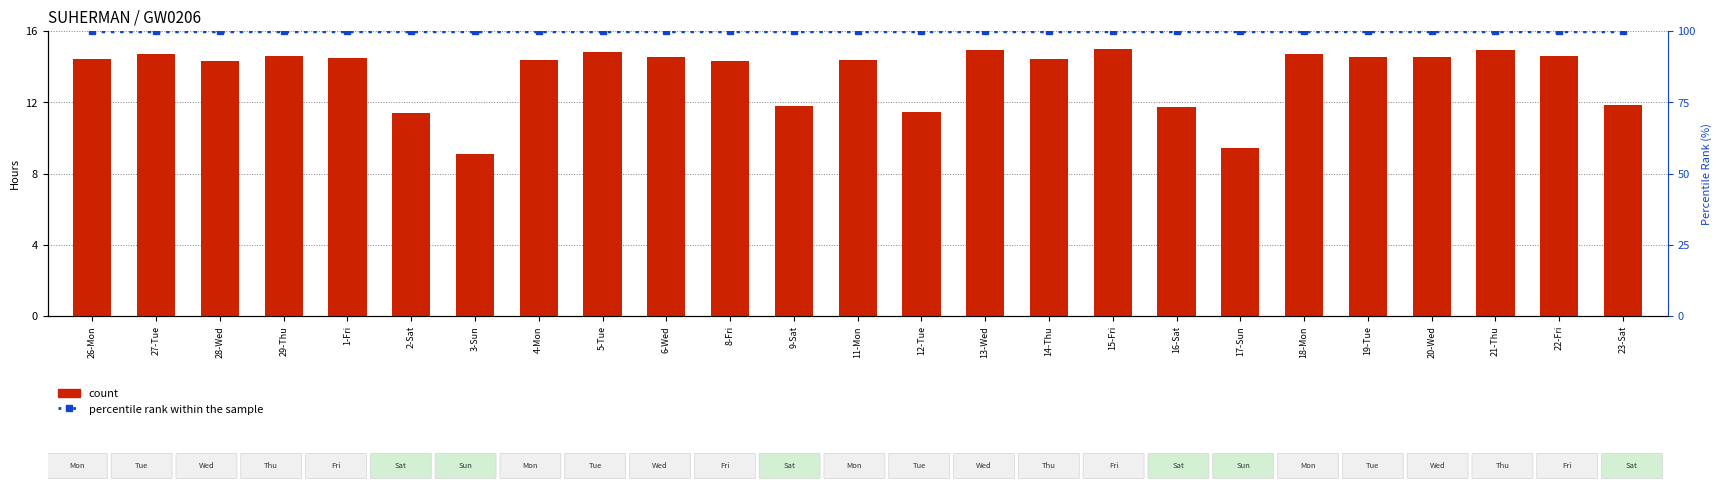

Is it true that percentile rank within the sample equals 59.0 at 26-Mon?

False